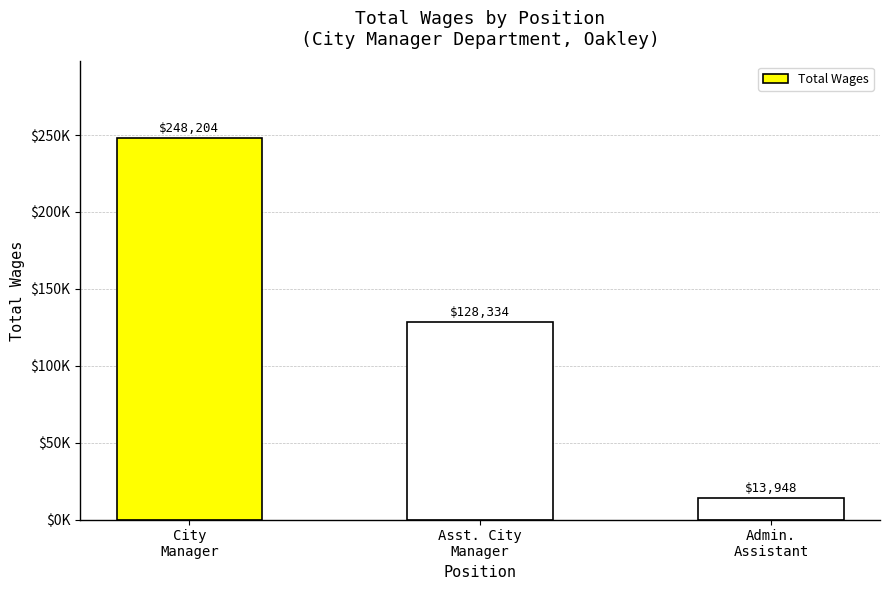

At which label is the value closest to 131076?

Asst. City
Manager